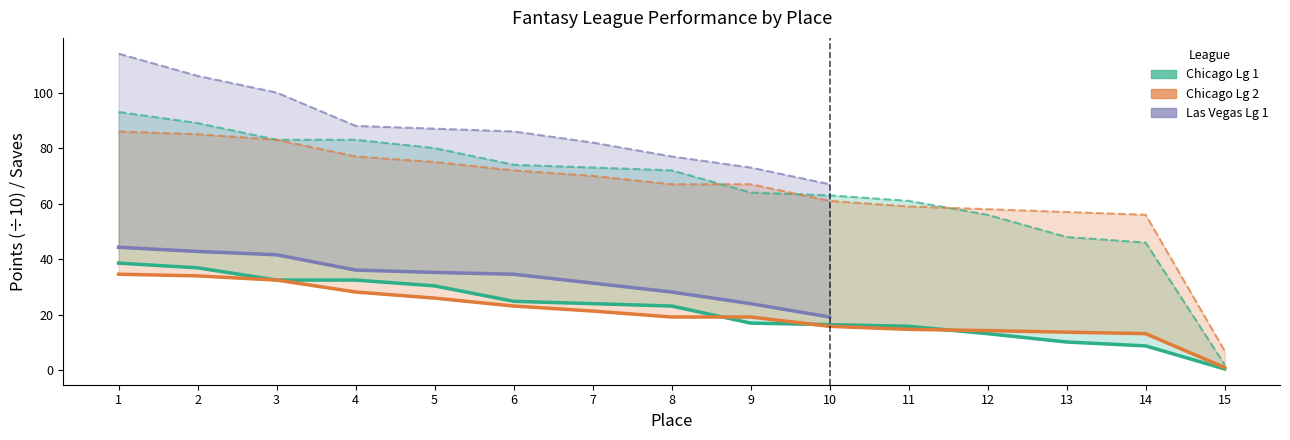

How many categories are shown in the chart?

15